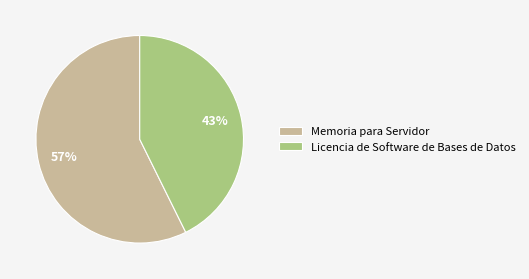

How many segments does this pie chart have?

2